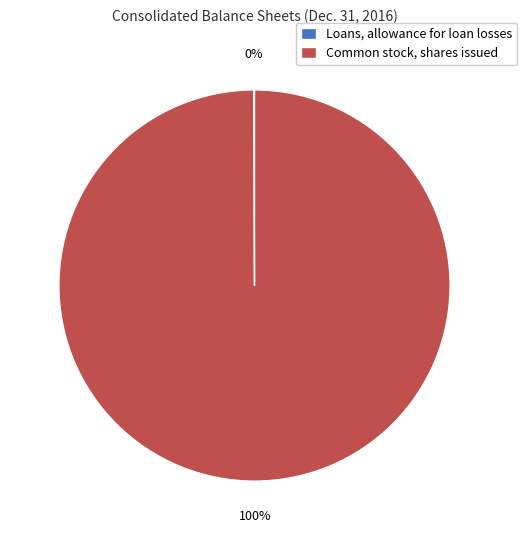

The Common stock, shares issued slice represents 91% of the pie. True or false?

False